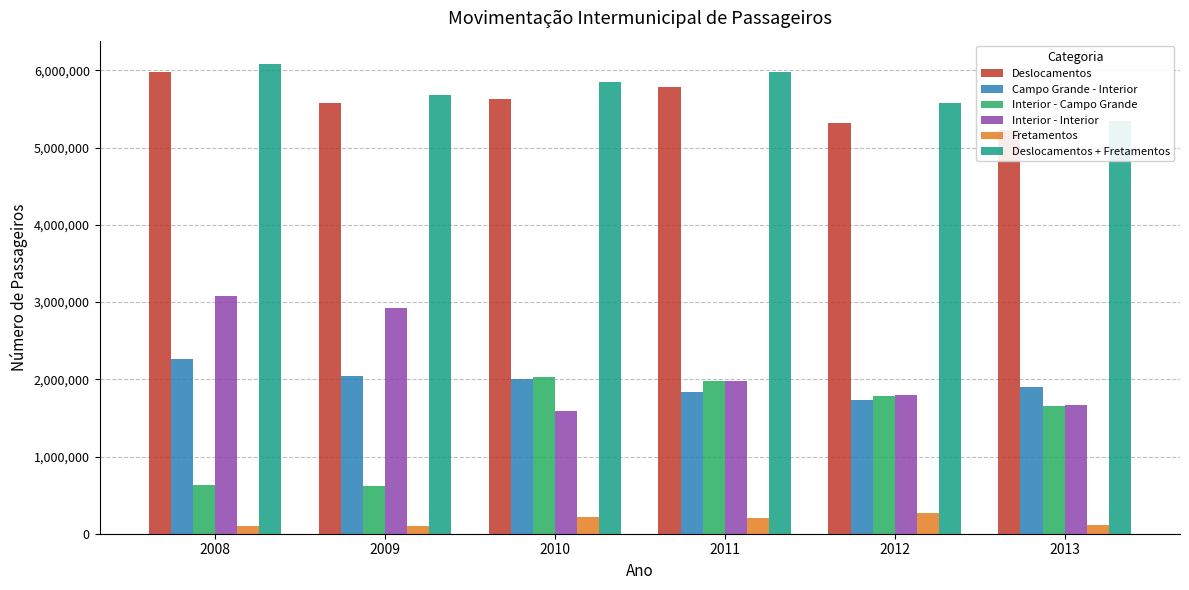

At which category is the sum across all series the highest?

2008